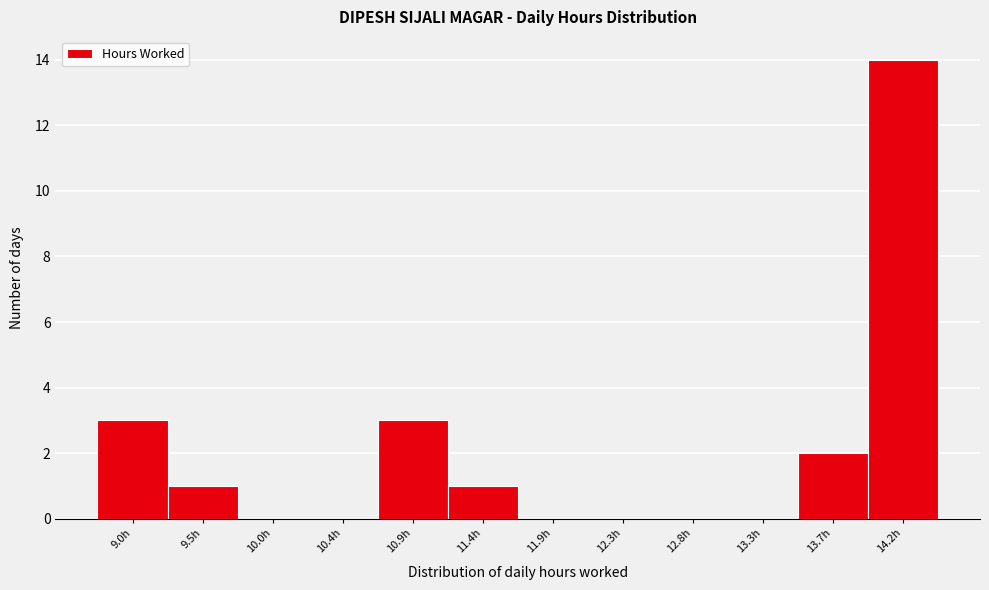

Reading left to right, transcribe all the data shown in this chart.

9.0h=3	9.5h=1	10.0h=0	10.4h=0	10.9h=3	11.4h=1	11.9h=0	12.3h=0	12.8h=0	13.3h=0	13.7h=2	14.2h=14